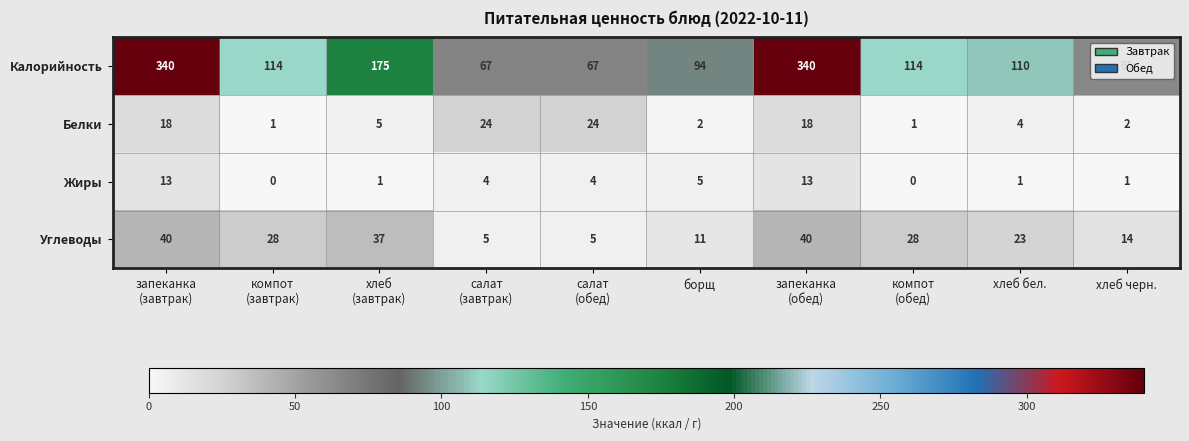

What is the greatest value displayed?

340